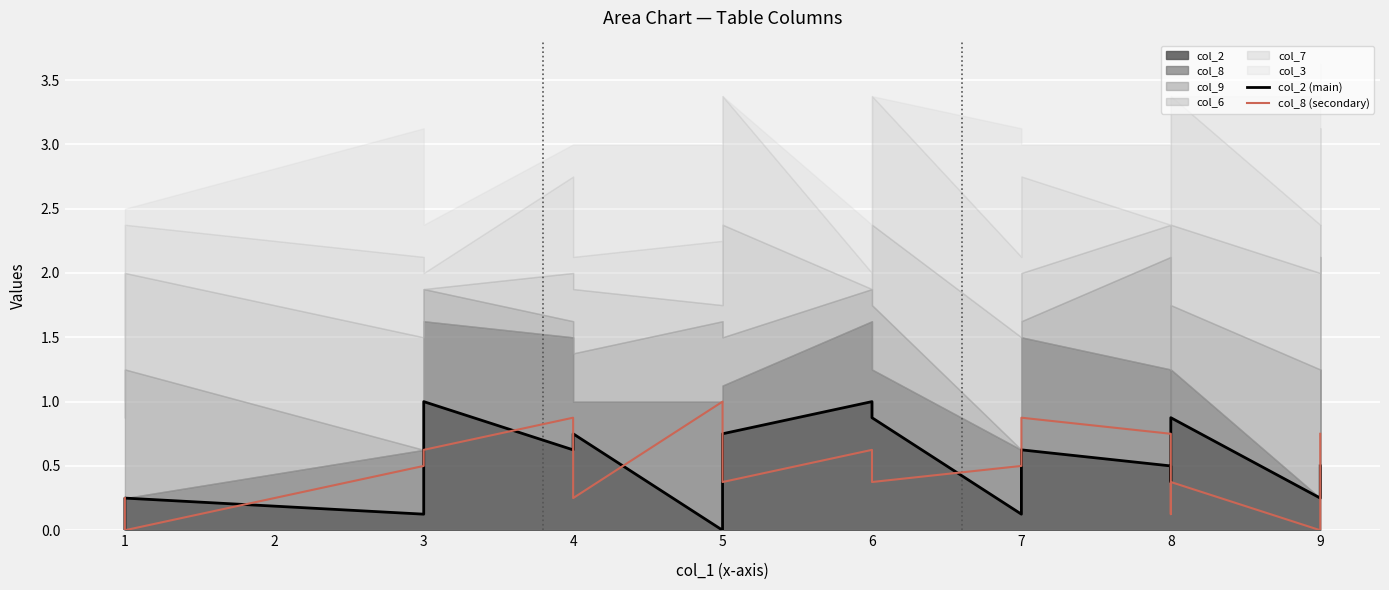

Rank the series by their maximum value, from highest to lowest.

col_2 (main), col_8 (secondary)